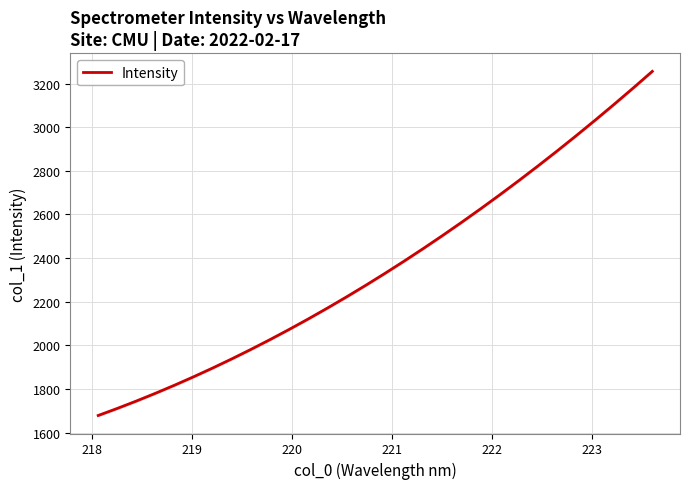

Reading left to right, extract all data points from this chart.

1678.8	1711.2	1745.2	1780.8	1818.0	1856.7	1897.0	1938.8	1982.3	2027.3	2073.8	2122.0	2171.7	2223.0	2275.8	2330.2	2386.1	2443.7	2502.8	2563.4	2625.7	2689.4	2754.8	2821.7	2890.2	2960.2	3031.8	3105.0	3179.7	3255.9